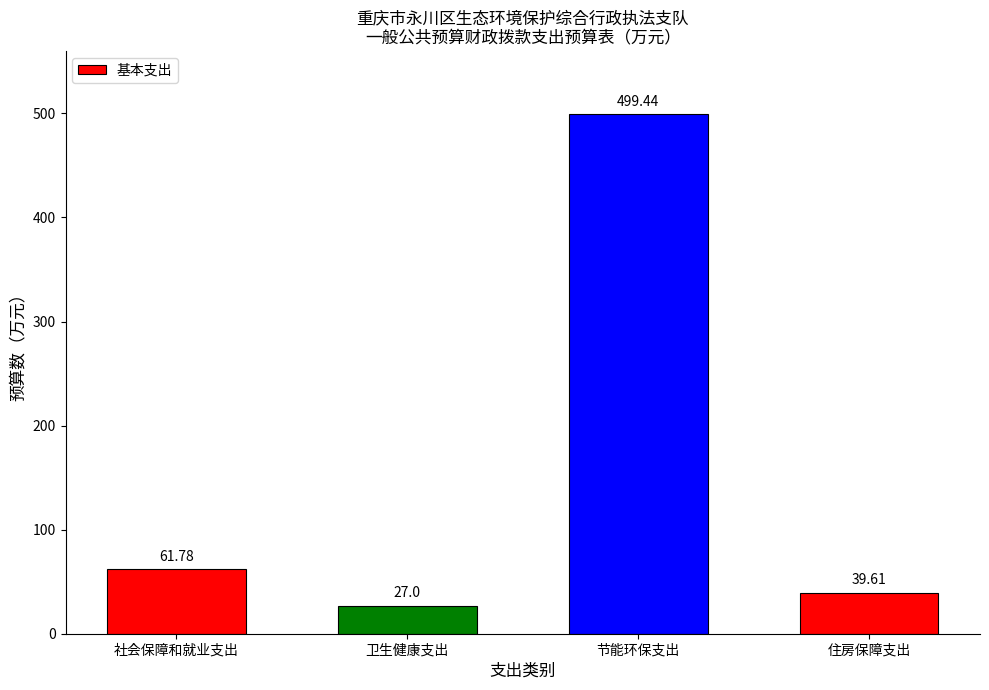

What is the change in value from 社会保障和就业支出 to 住房保障支出?

-22.2